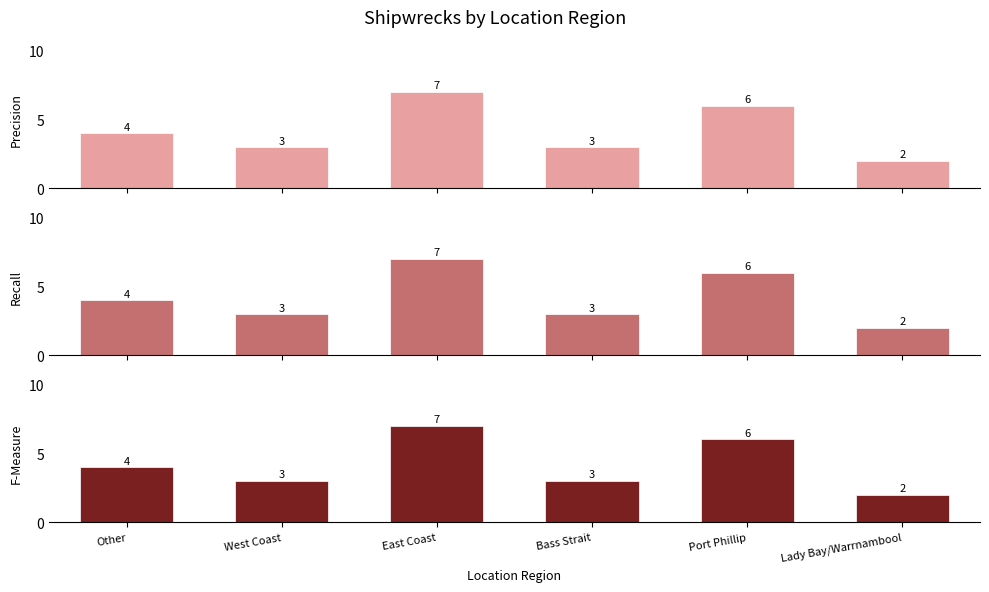

Rank the series at Lady Bay/Warrnambool from highest to lowest value.

Precision, Recall, F-Measure